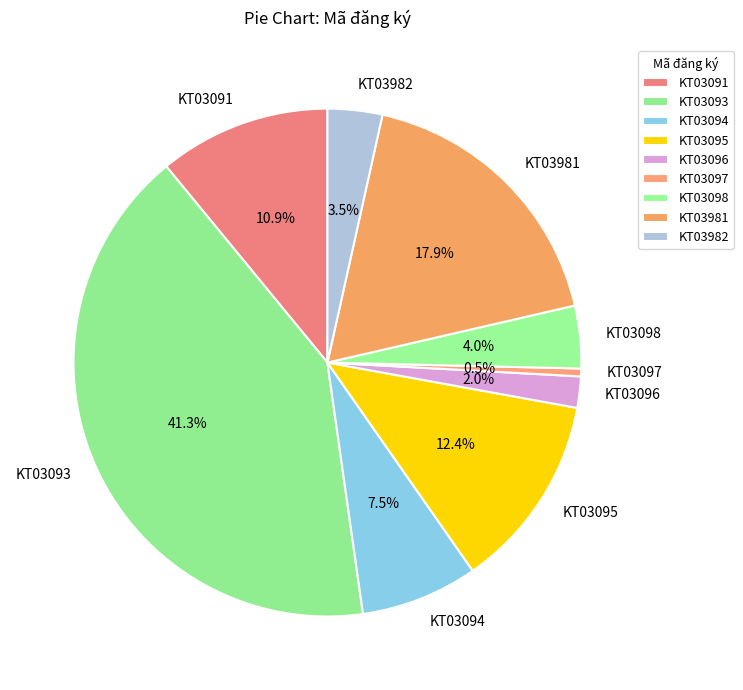

To the nearest percent, what is the combined percentage of KT03982 and KT03097?

4%